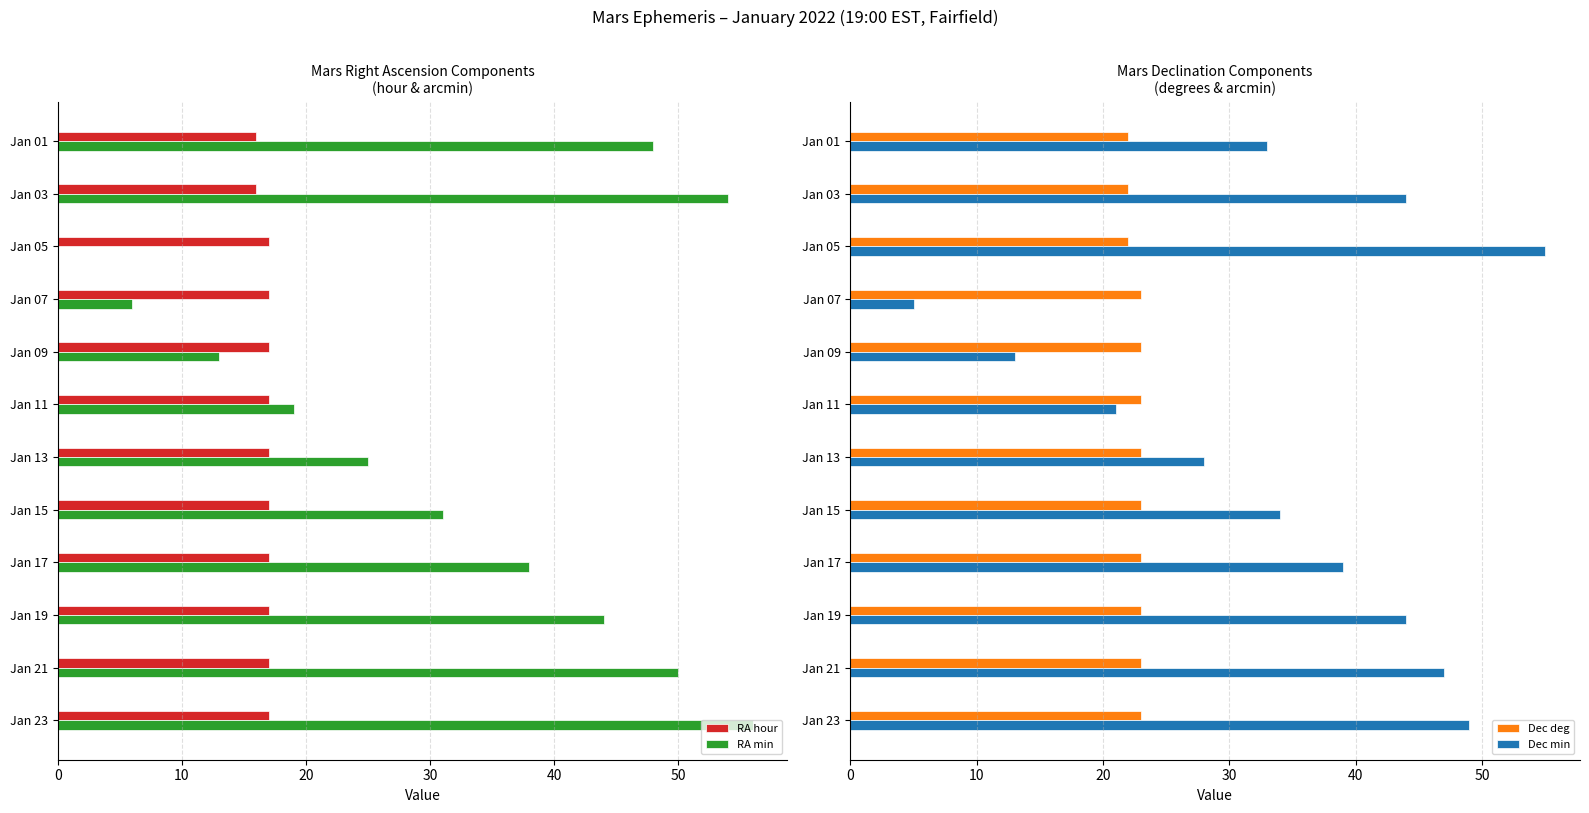

At which label does RA min reach its peak?

Jan 23